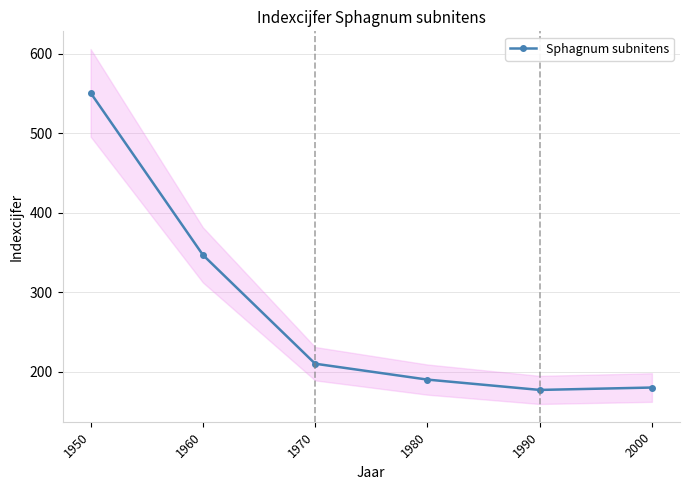

What is the minimum value shown in the chart?

177